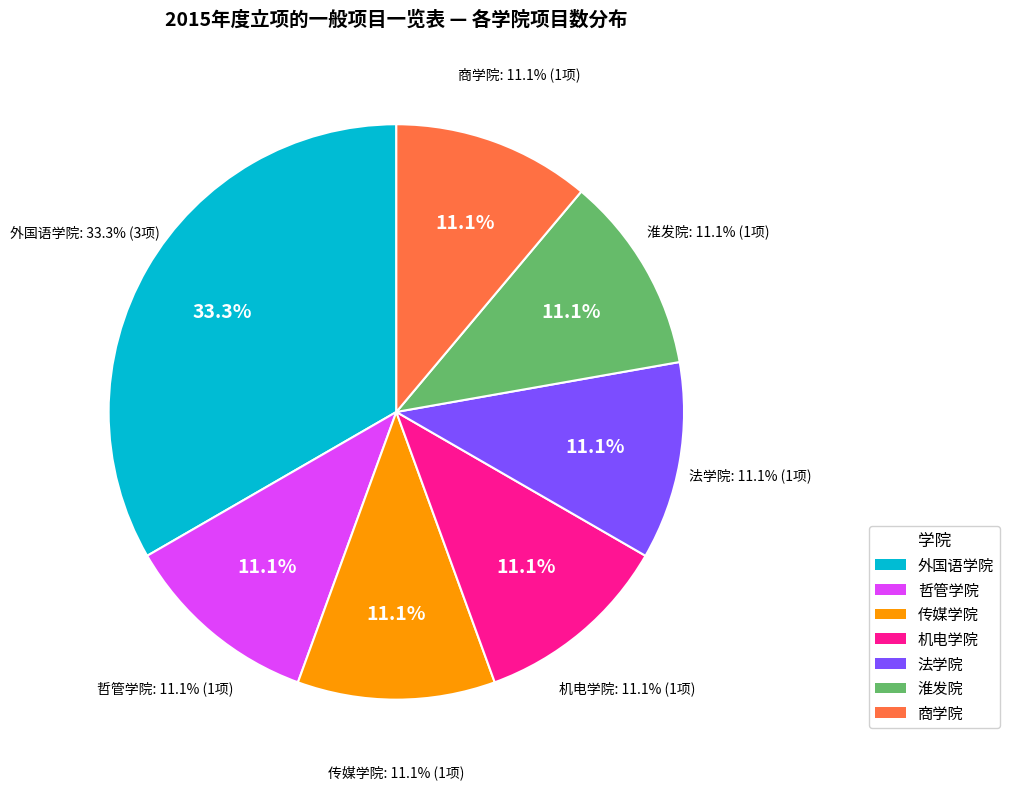

What portion of the pie excludes 传媒学院?

88.9%